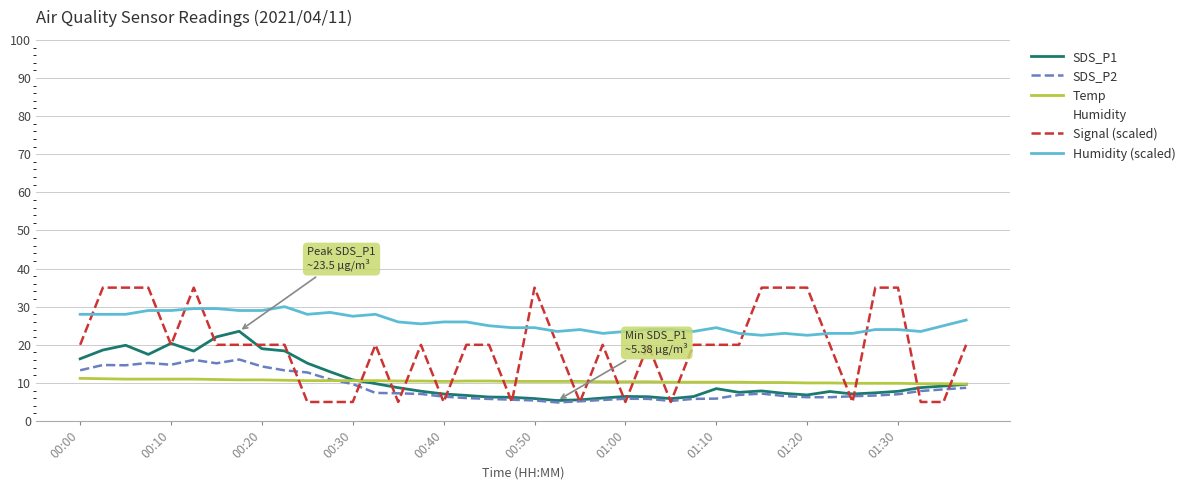

True or false: SDS_P2 and SDS_P1 cross at least once.

False